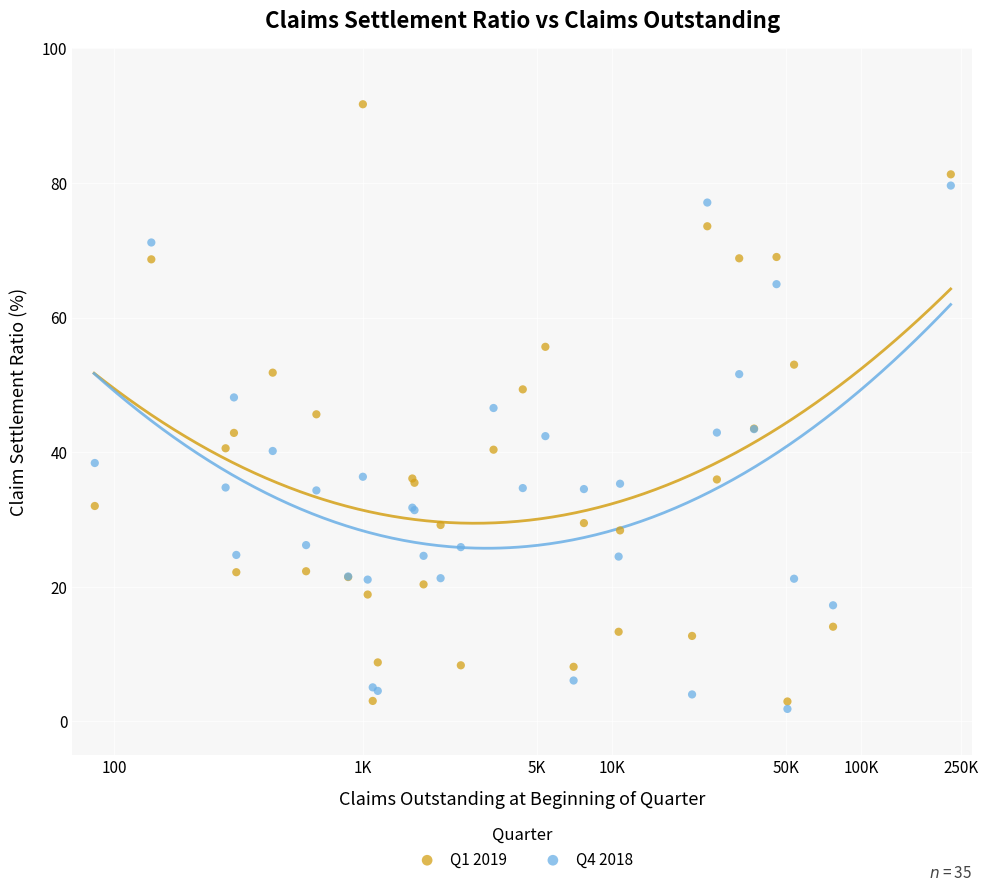

Which series has the largest Y range (max minus min)?

Q1 2019